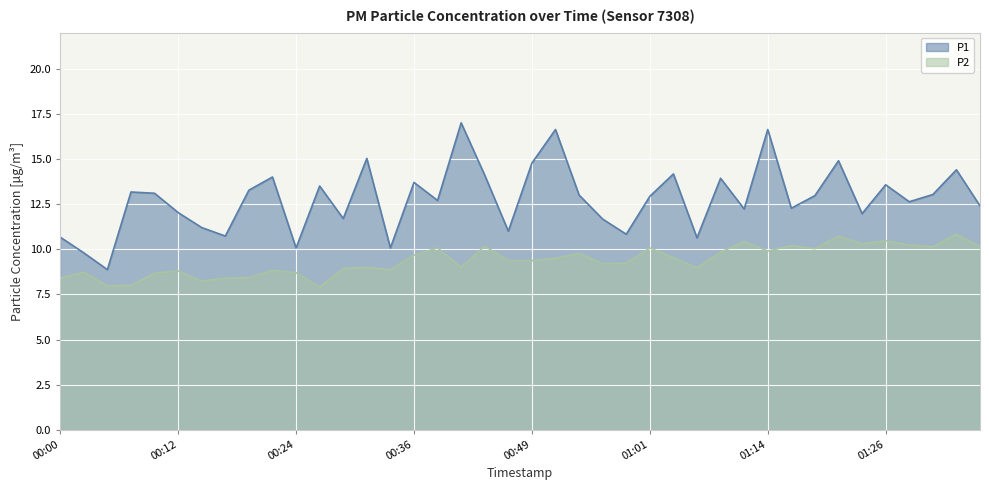

True or false: P1 and P2 cross at least once.

False